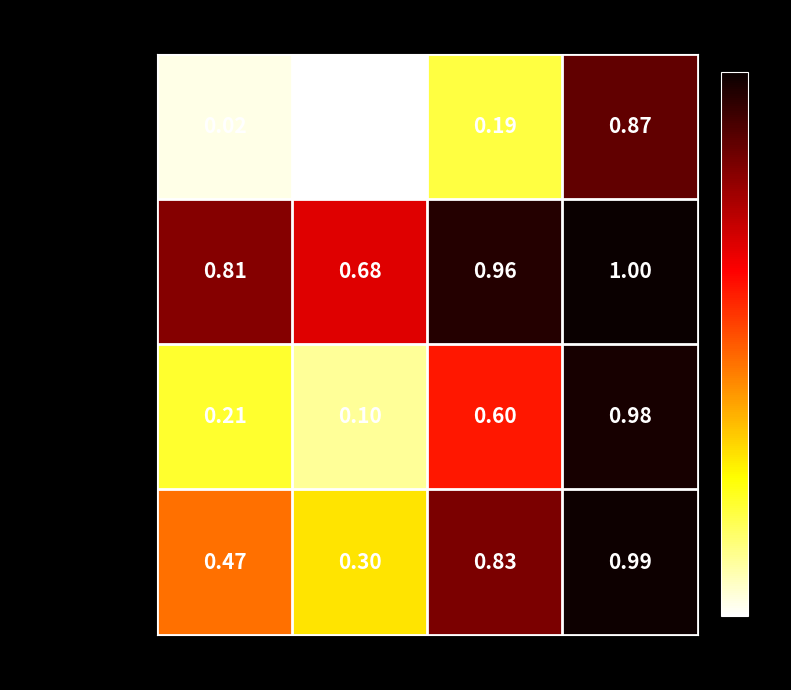

Which category has the lowest value across all series?

Nikola